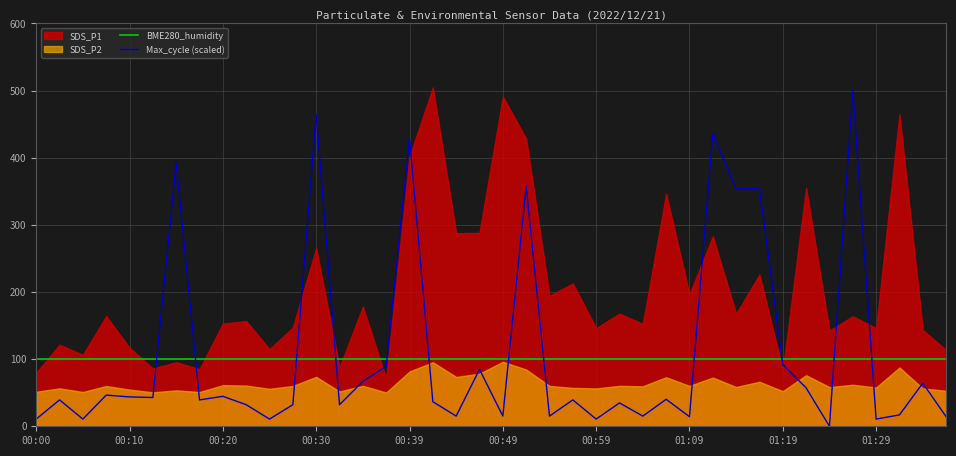

True or false: Max_cycle (scaled) and BME280_humidity intersect in this chart.

True